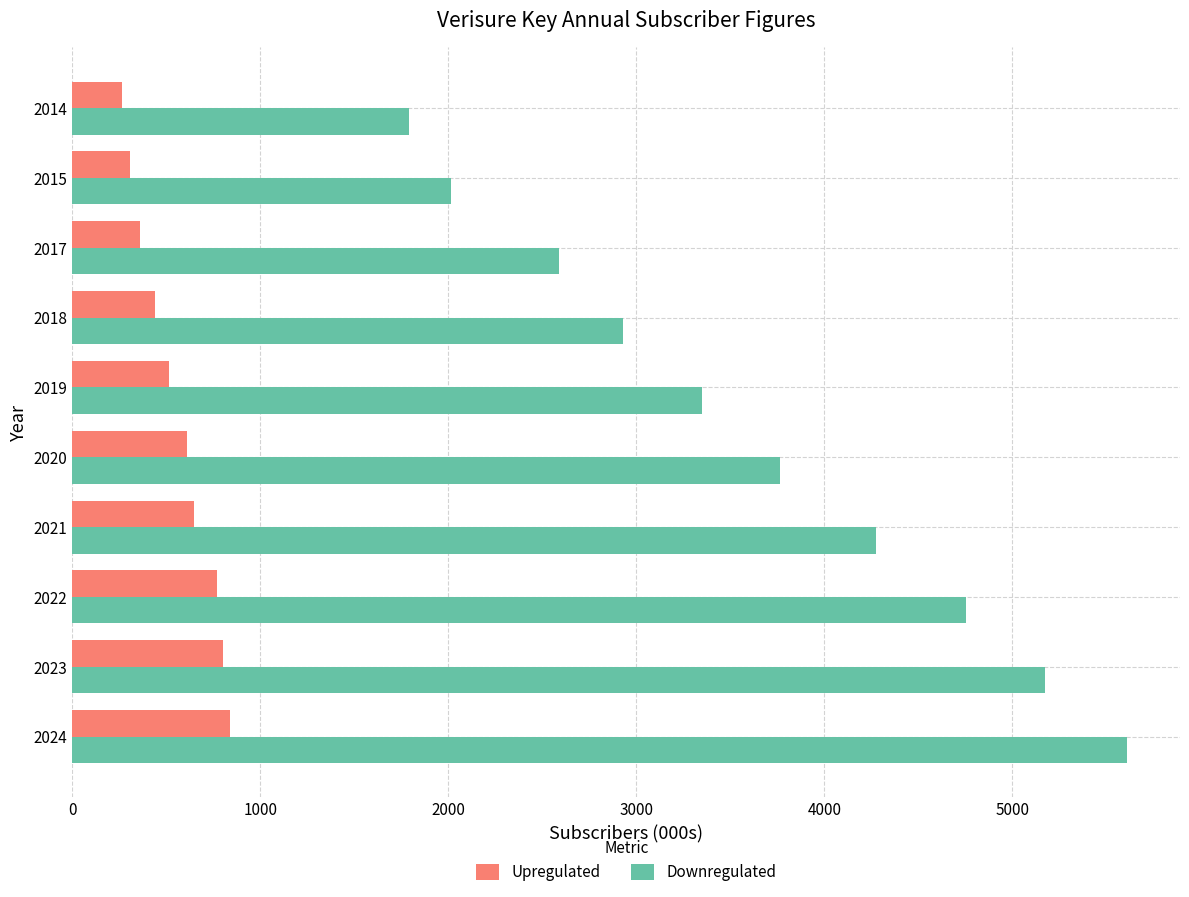

Which series has the largest range (max minus min)?

Downregulated